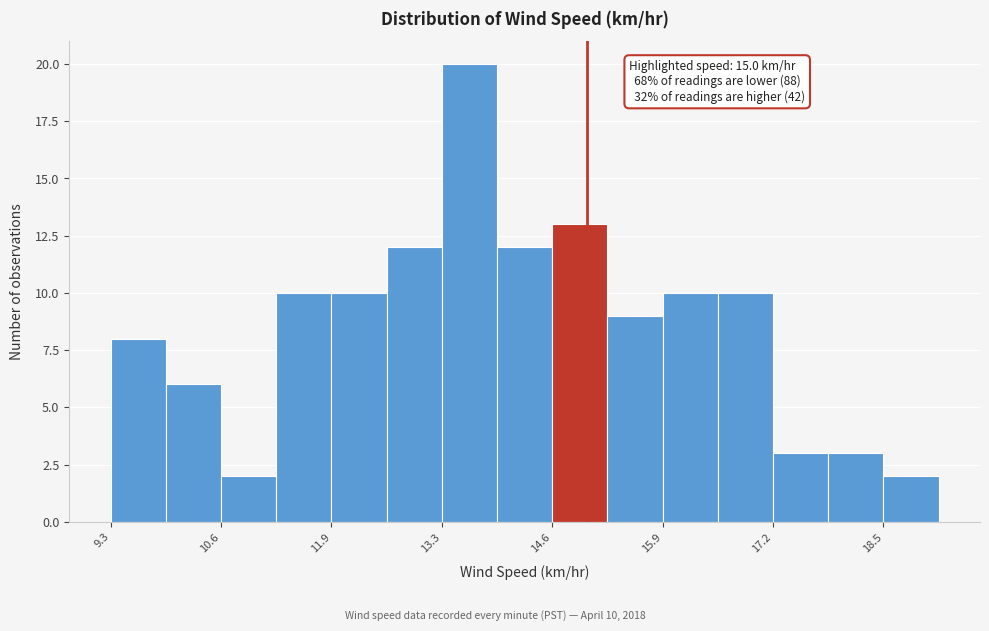

Around what value on the x-axis is the tallest bar? Give the approximate position of its centre, as read against the axis.

13.6